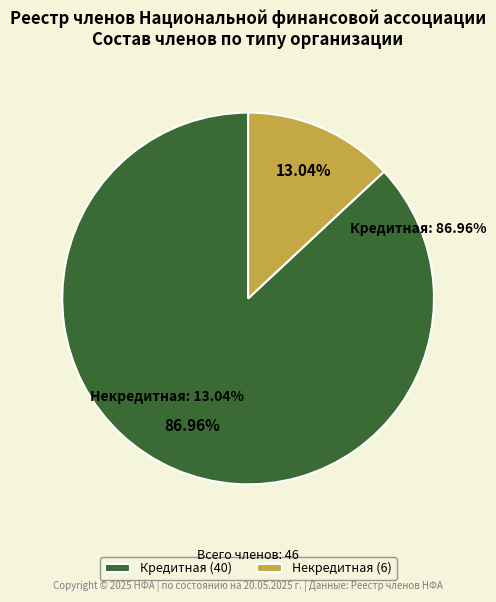

Between Кредитная and Некредитная, which is larger?

Кредитная